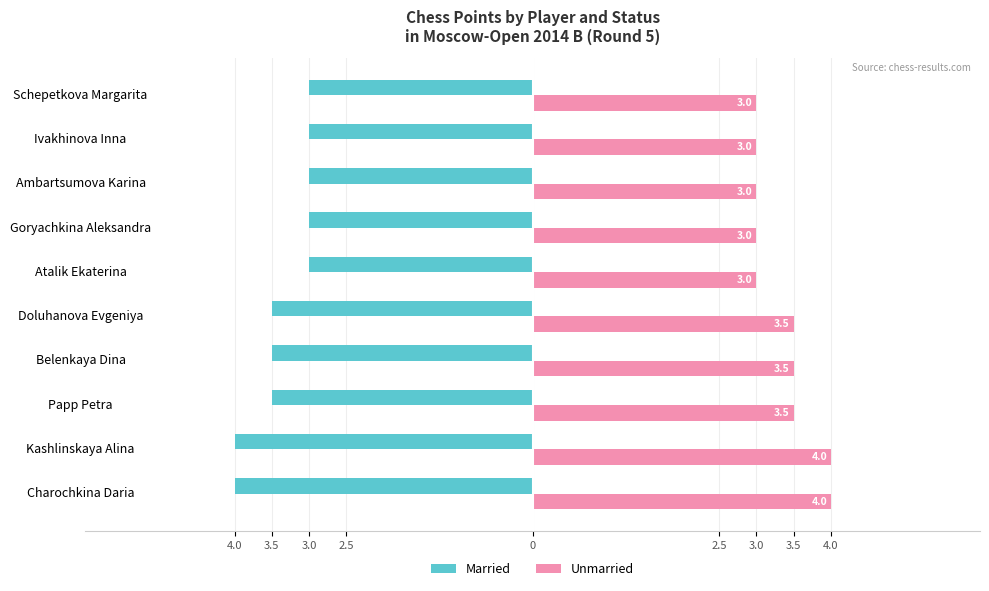

What are all the series names shown in the legend?

Married, Unmarried